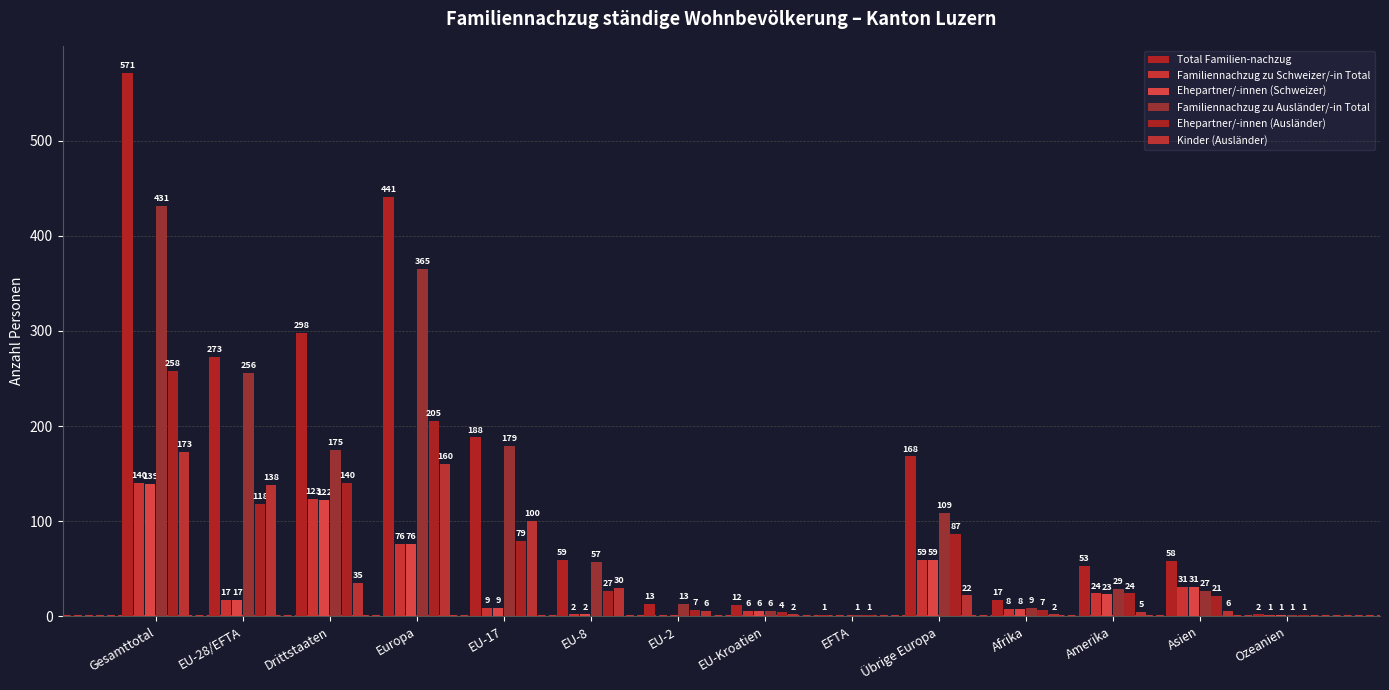

Between Drittstaaten and Asien, which series saw the biggest shift?

Total Familien-nachzug